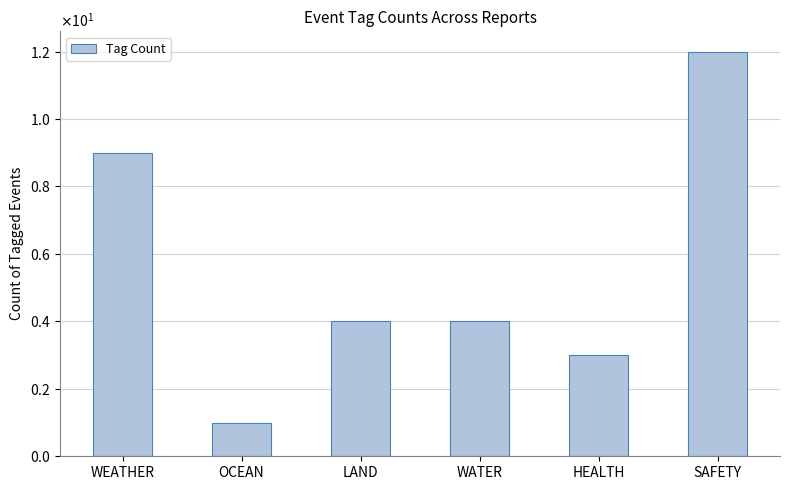

Does the chart contain any negative values?

No